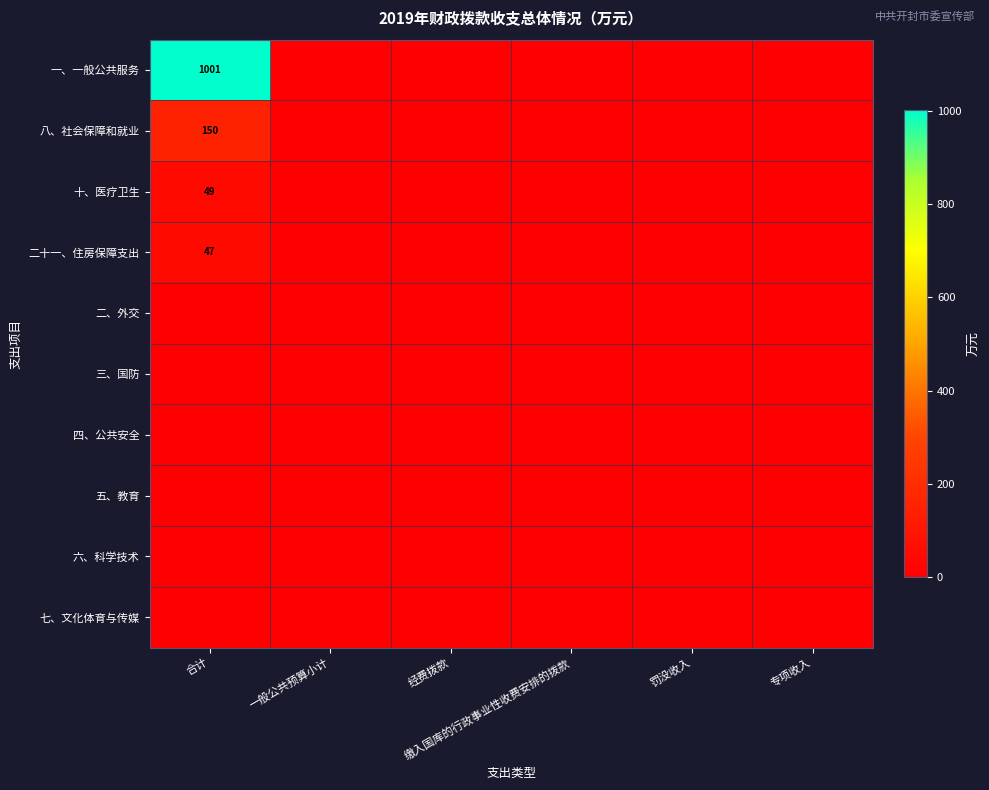

At 缴入国库的行政事业性收费安排的拨款, list the series in order from smallest to largest.

一、一般公共服务, 八、社会保障和就业, 十、医疗卫生, 二十一、住房保障支出, 二、外交, 三、国防, 四、公共安全, 五、教育, 六、科学技术, 七、文化体育与传媒